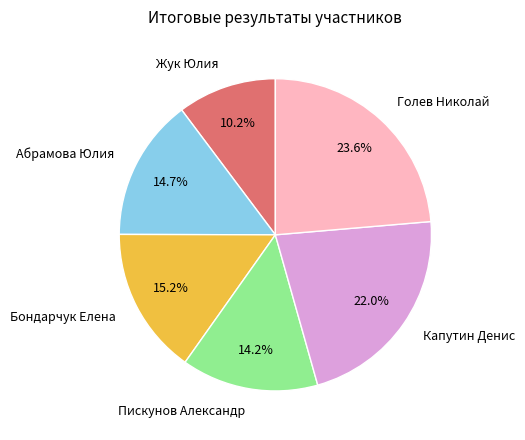

How many slices are in this pie chart?

6